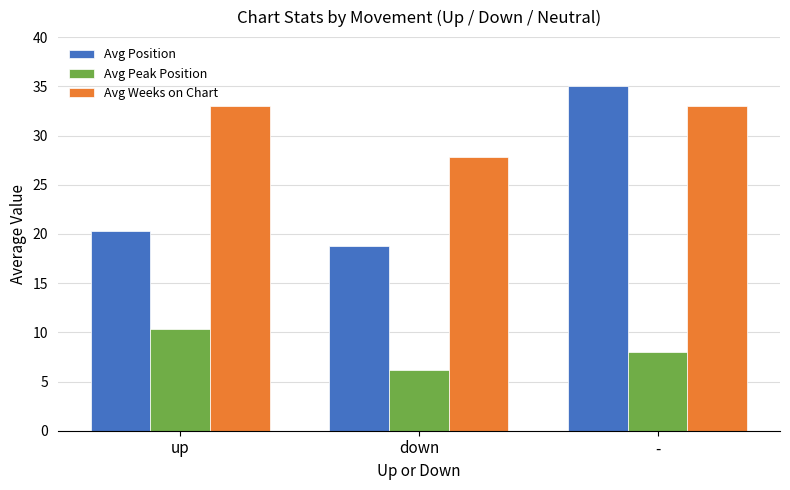

How many data points in Avg Weeks on Chart are above 32?

2